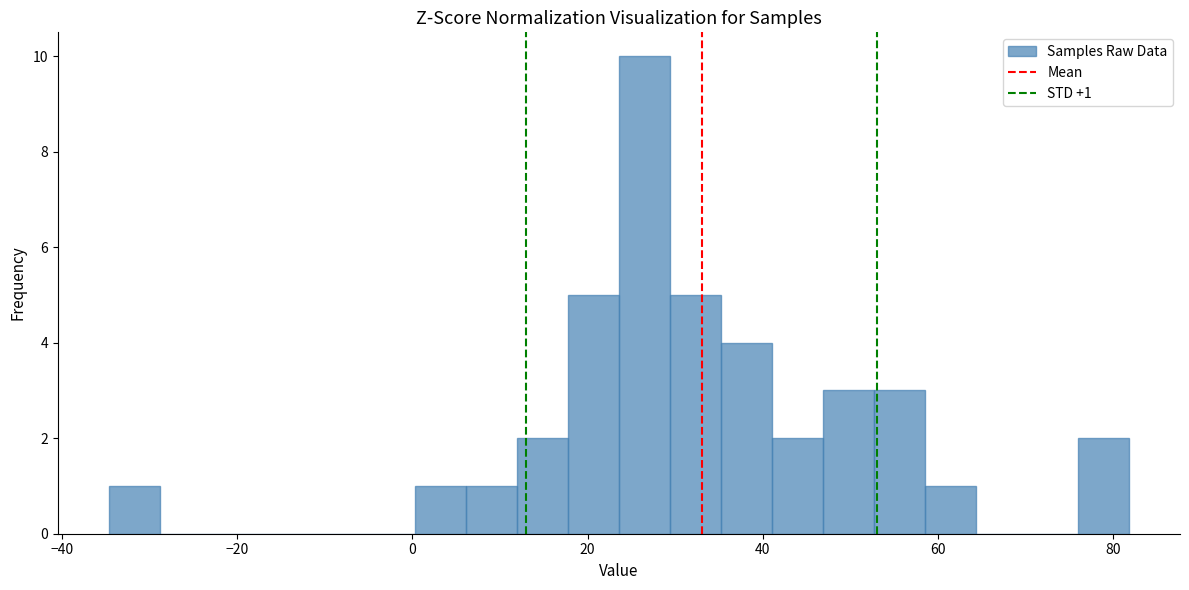

Around what value on the x-axis is the tallest bar? Give the approximate position of its centre, as read against the axis.

26